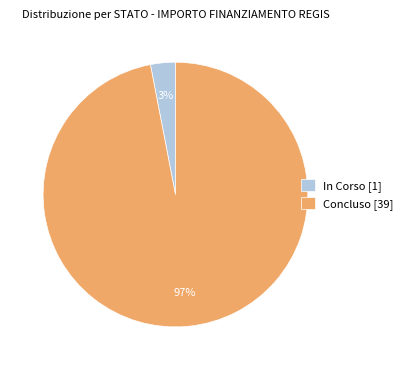

Is the sum of In Corso [1] and Concluso [39] greater than half?

Yes